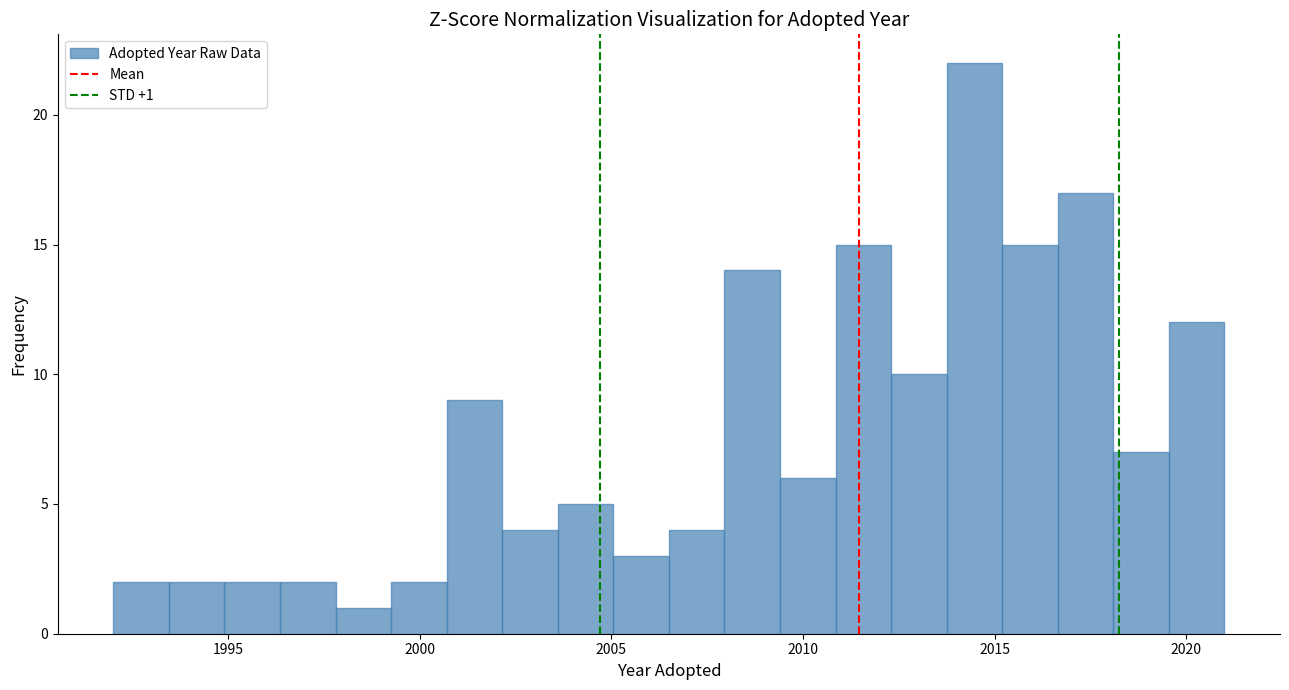

Around what value on the x-axis is the tallest bar? Give the approximate position of its centre, as read against the axis.

2014.5